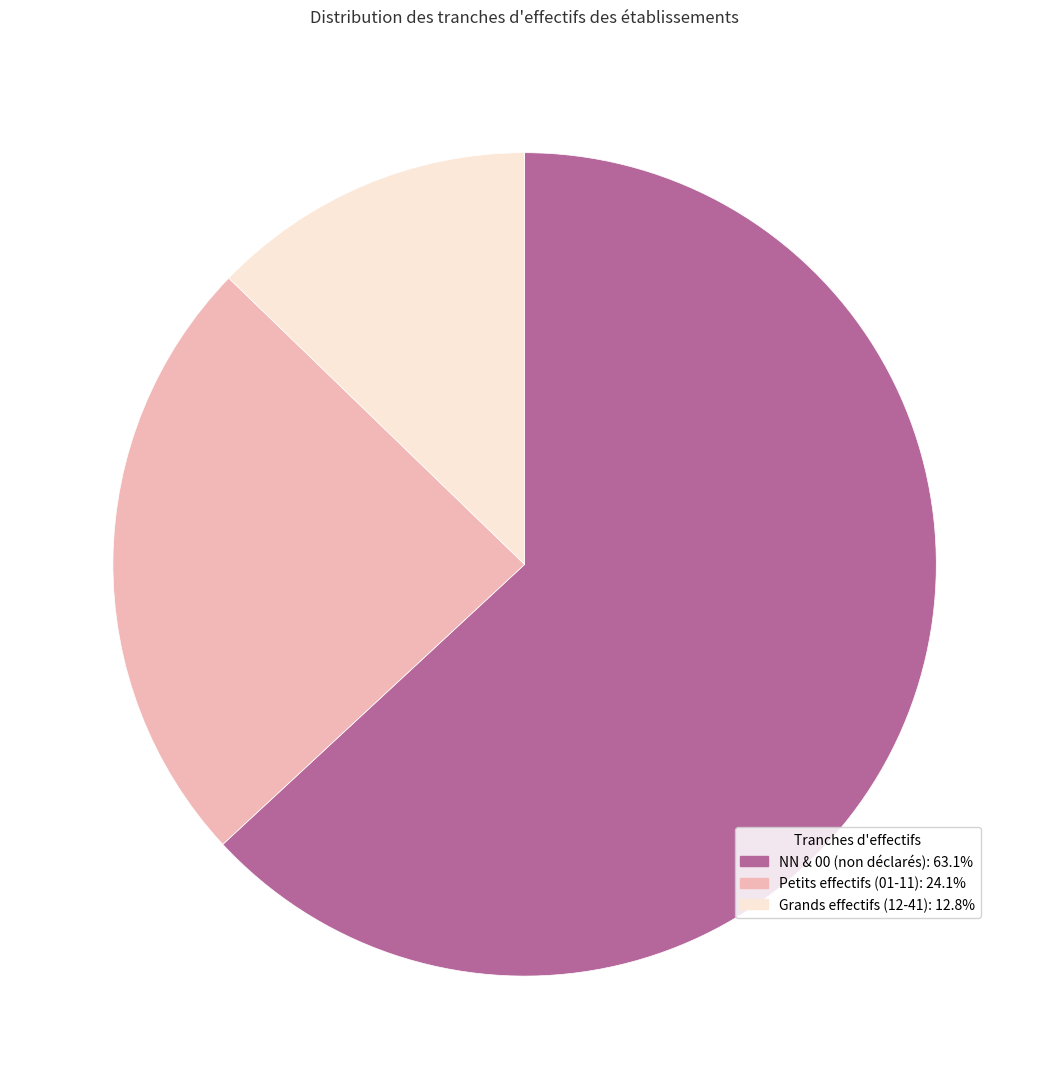

Do NN & 00 (non déclarés): 63.1% and Grands effectifs (12-41): 12.8% together represent more than half of the pie?

Yes